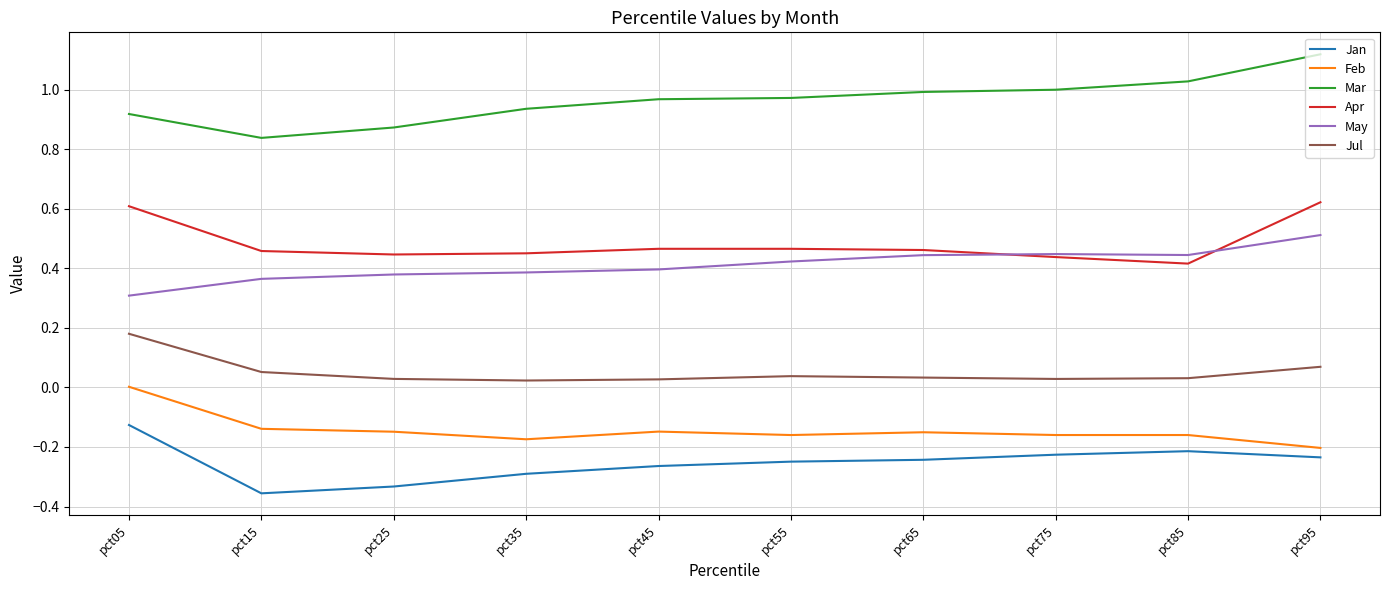

What is the sum of all May values?

4.1